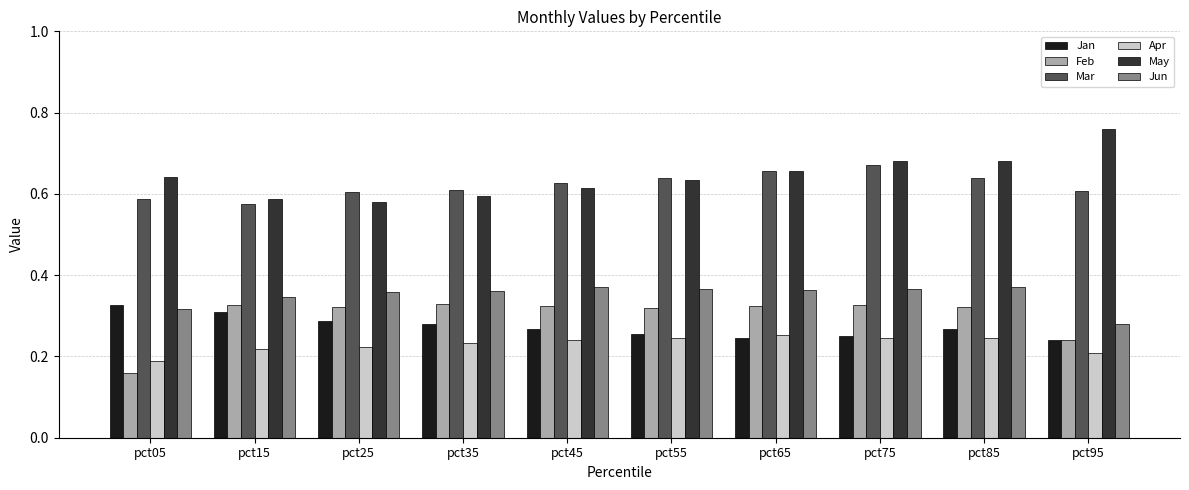

Which category has the highest value across all series?

pct95